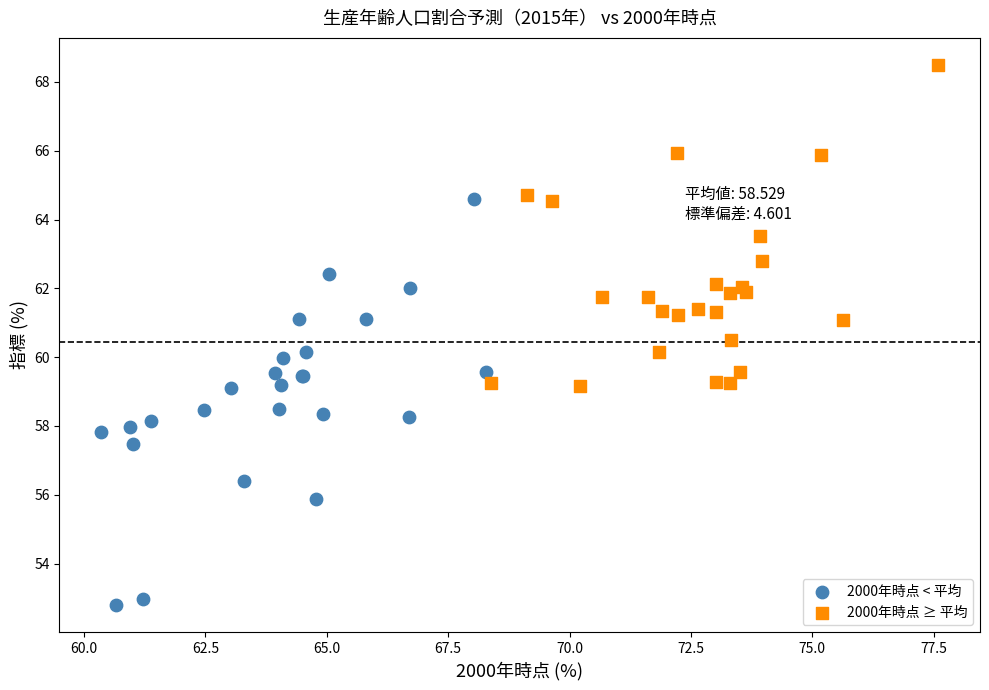

Which series contains the lowest Y value?

2000年時点 < 平均